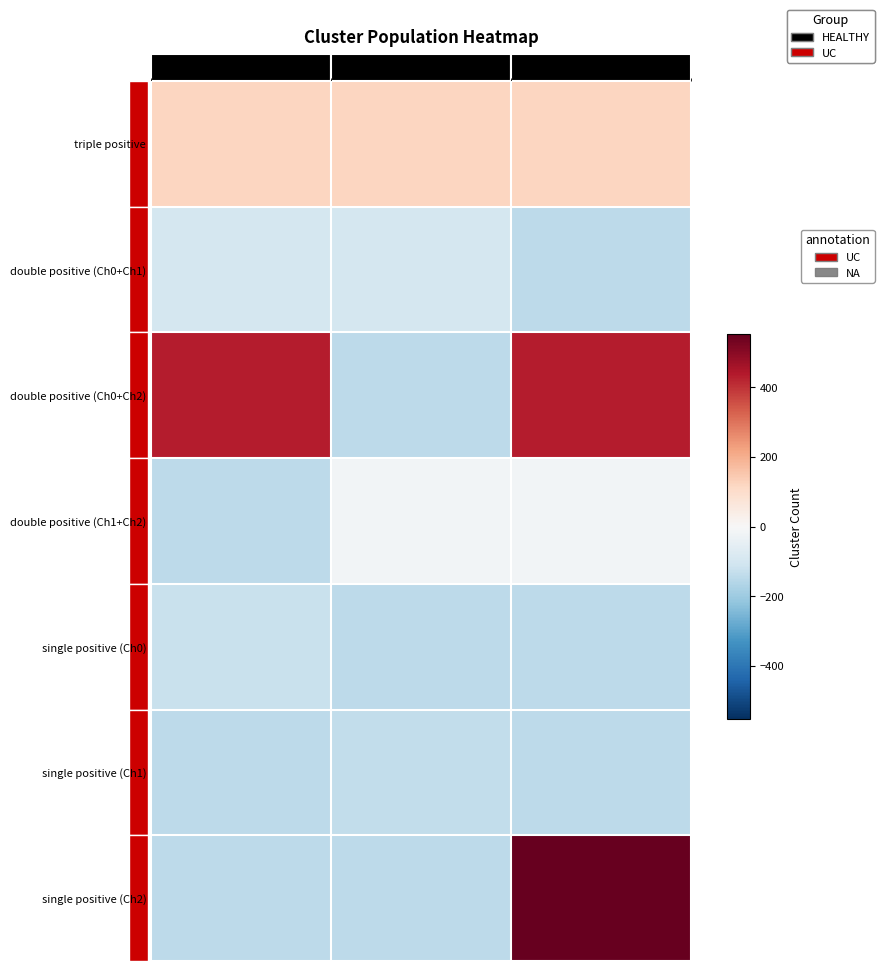

Rank the series at Channel 2 from highest to lowest value.

single positive (Ch2), double positive (Ch0+Ch2), triple positive, double positive (Ch1+Ch2), double positive (Ch0+Ch1), single positive (Ch0), single positive (Ch1)